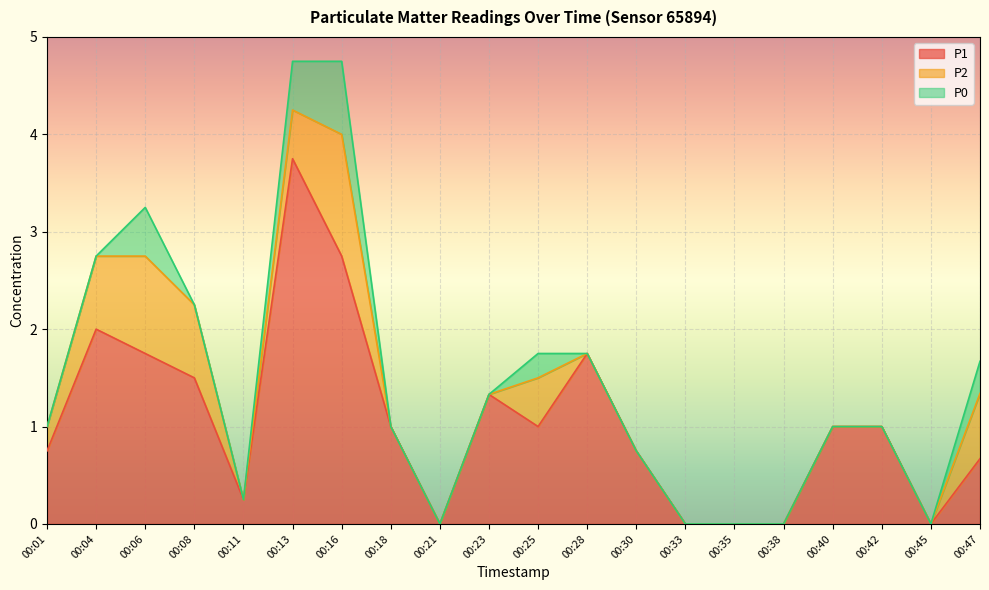

What is the total value across all series at 00:11?

0.2